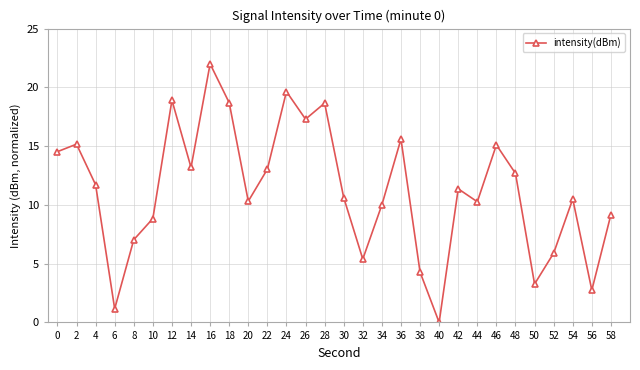

Is it true that the value at 36 is 26.5?

False